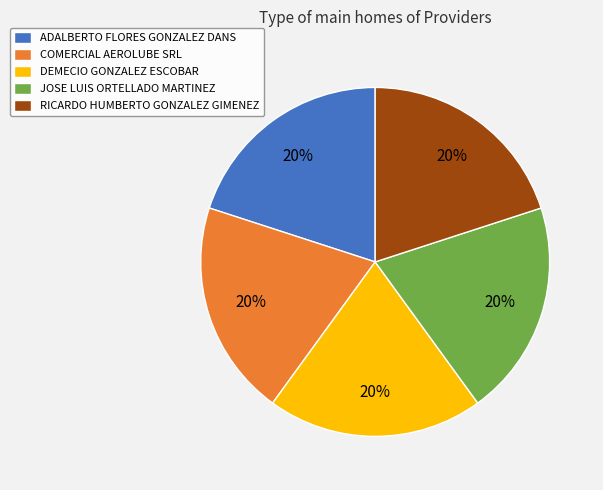

How many slices are in this pie chart?

5